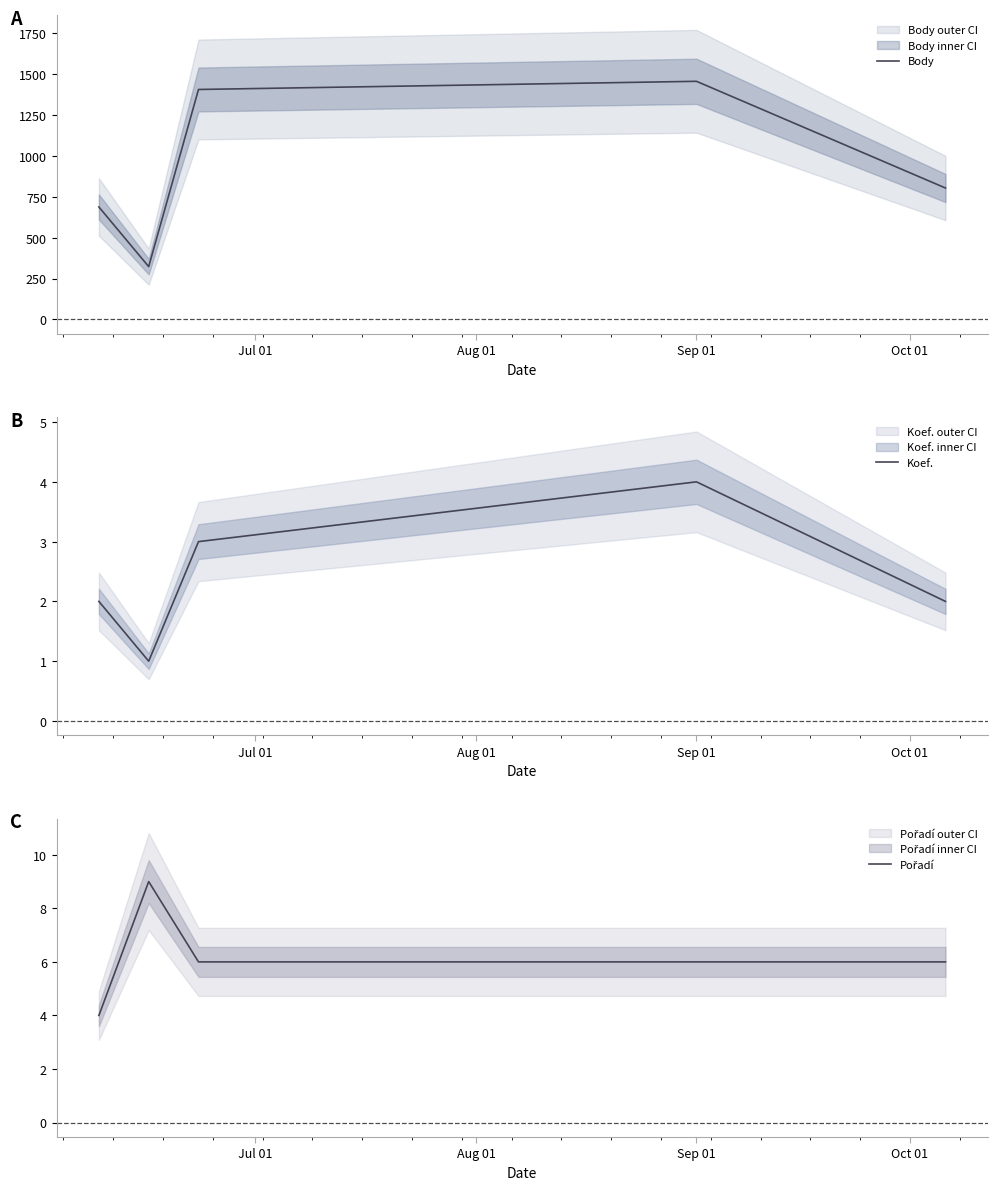

What is the minimum value for Body?

323